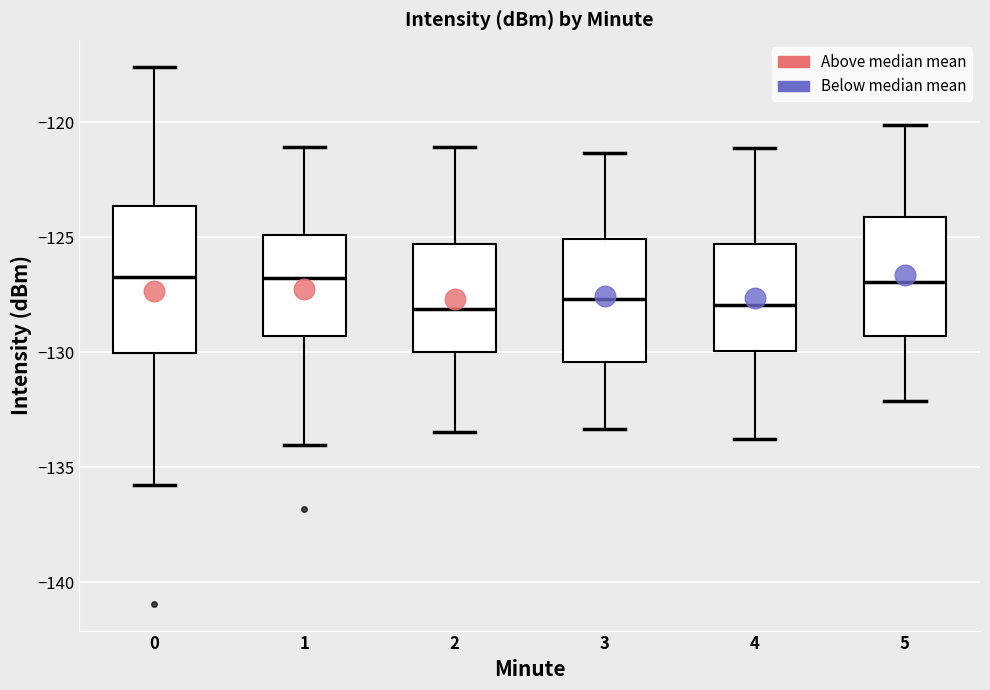

Comparing the boxes themselves (not the whiskers), which one is the tallest?

0